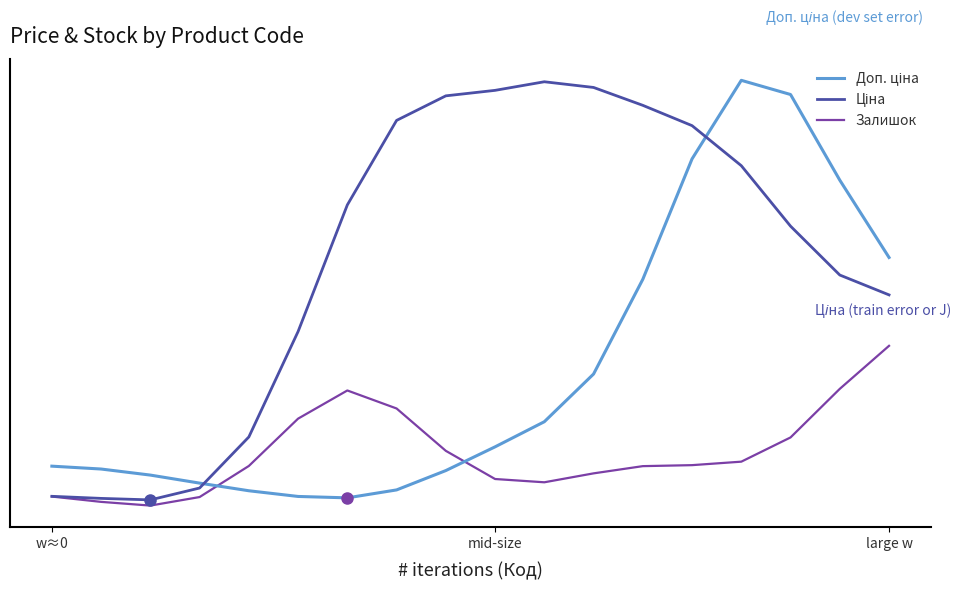

Reading left to right, list all the values displayed in this chart.

Доп. ціна: 0.1	0.1	0.1	0.1	0.0	0.0	0.0	0.0	0.1	0.1	0.1	0.2	0.3	0.5	0.6	0.6	0.5	0.4
Ціна: 0.0	0.0	0.0	0.0	0.1	0.3	0.4	0.5	0.6	0.6	0.6	0.6	0.6	0.5	0.5	0.4	0.3	0.3
Залишок: 0.0	0.0	0.0	0.0	0.1	0.1	0.2	0.2	0.1	0.1	0.1	0.1	0.1	0.1	0.1	0.1	0.2	0.2